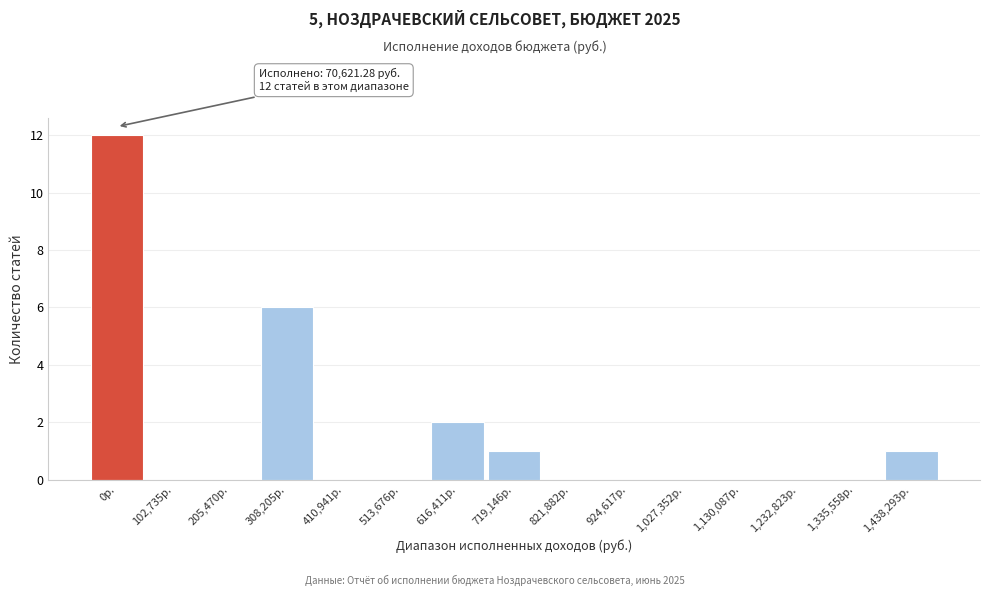

Reading left to right, transcribe all the data shown in this chart.

0р.=12	102,735р.=0	205,470р.=0	308,205р.=6	410,941р.=0	513,676р.=0	616,411р.=2	719,146р.=1	821,882р.=0	924,617р.=0	1,027,352р.=0	1,130,087р.=0	1,232,823р.=0	1,335,558р.=0	1,438,293р.=1